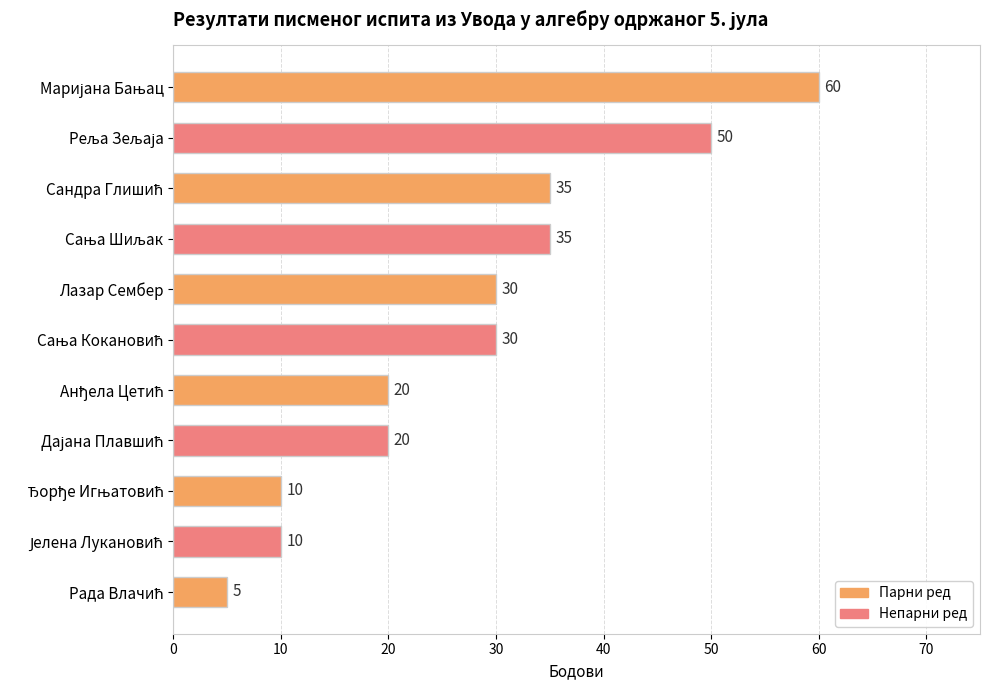

Count the number of categories in the chart.

11